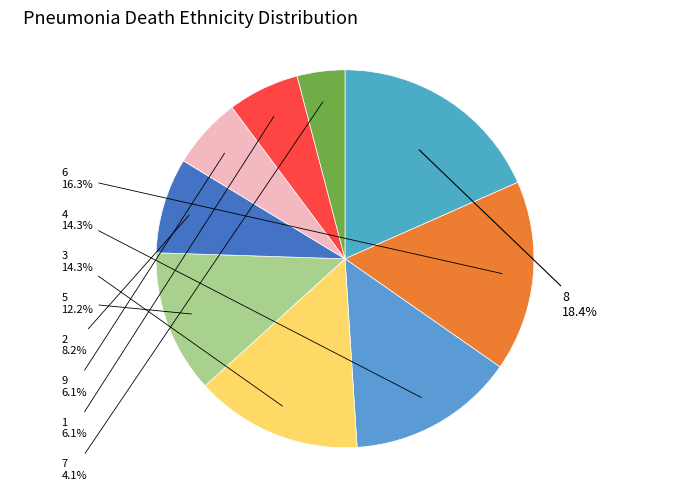

What portion of the pie excludes 7?

95.9%